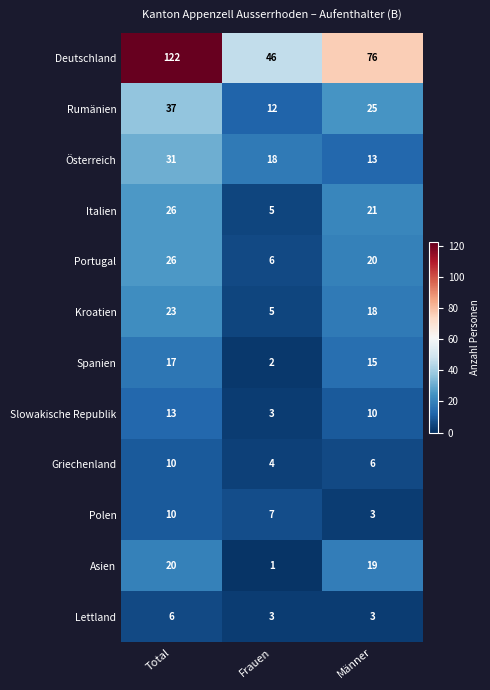

Where is Portugal nearest to the value 16?

Männer